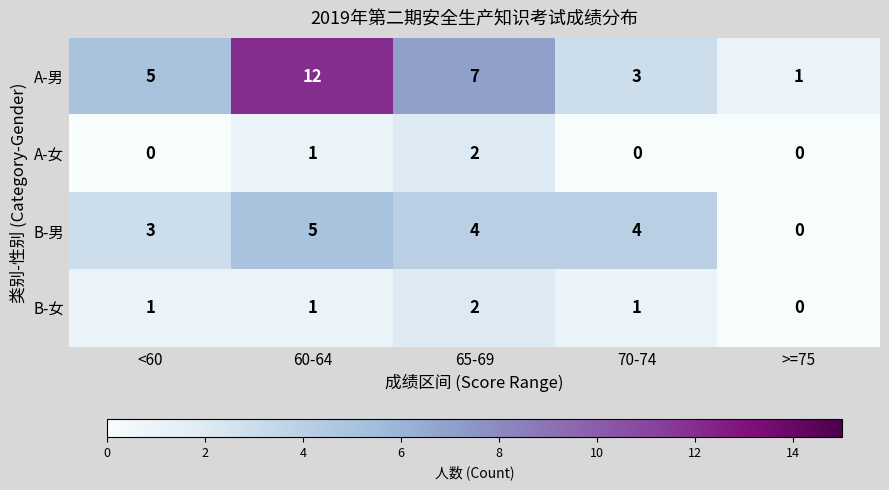

At 70-74, list the series in order from smallest to largest.

A-女, B-女, A-男, B-男